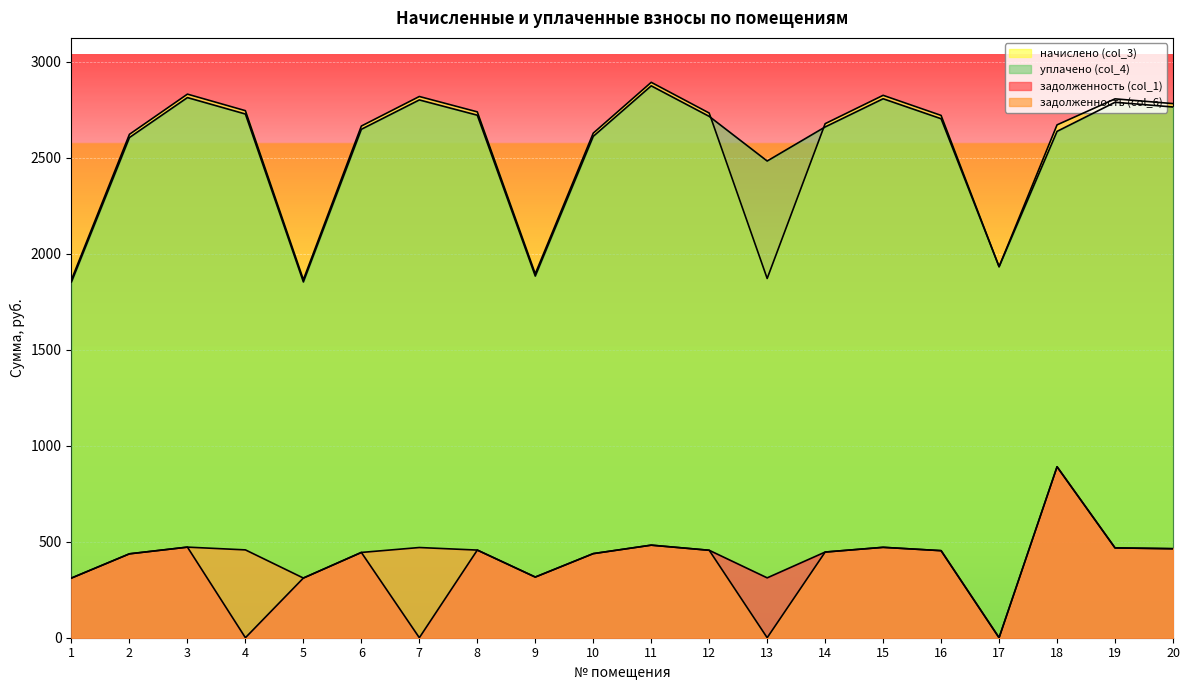

What is the difference between the задолженность (col_6) values at 20 and 9?

147.7